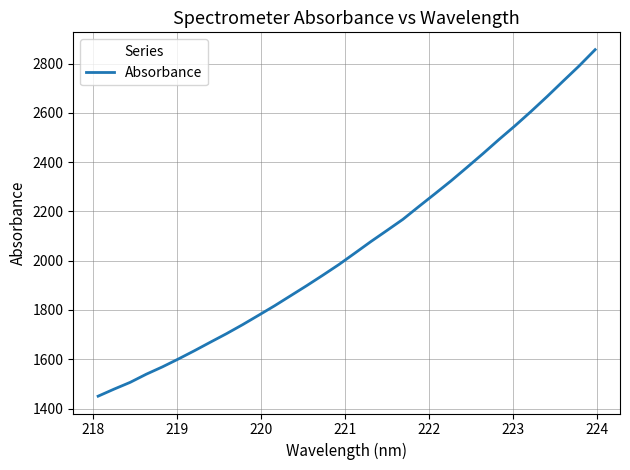

What is the minimum value shown in the chart?

1450.2